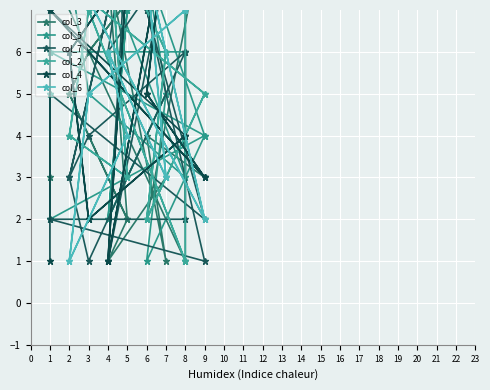

What is the sum of the col_2 values at 8 and 6?

10